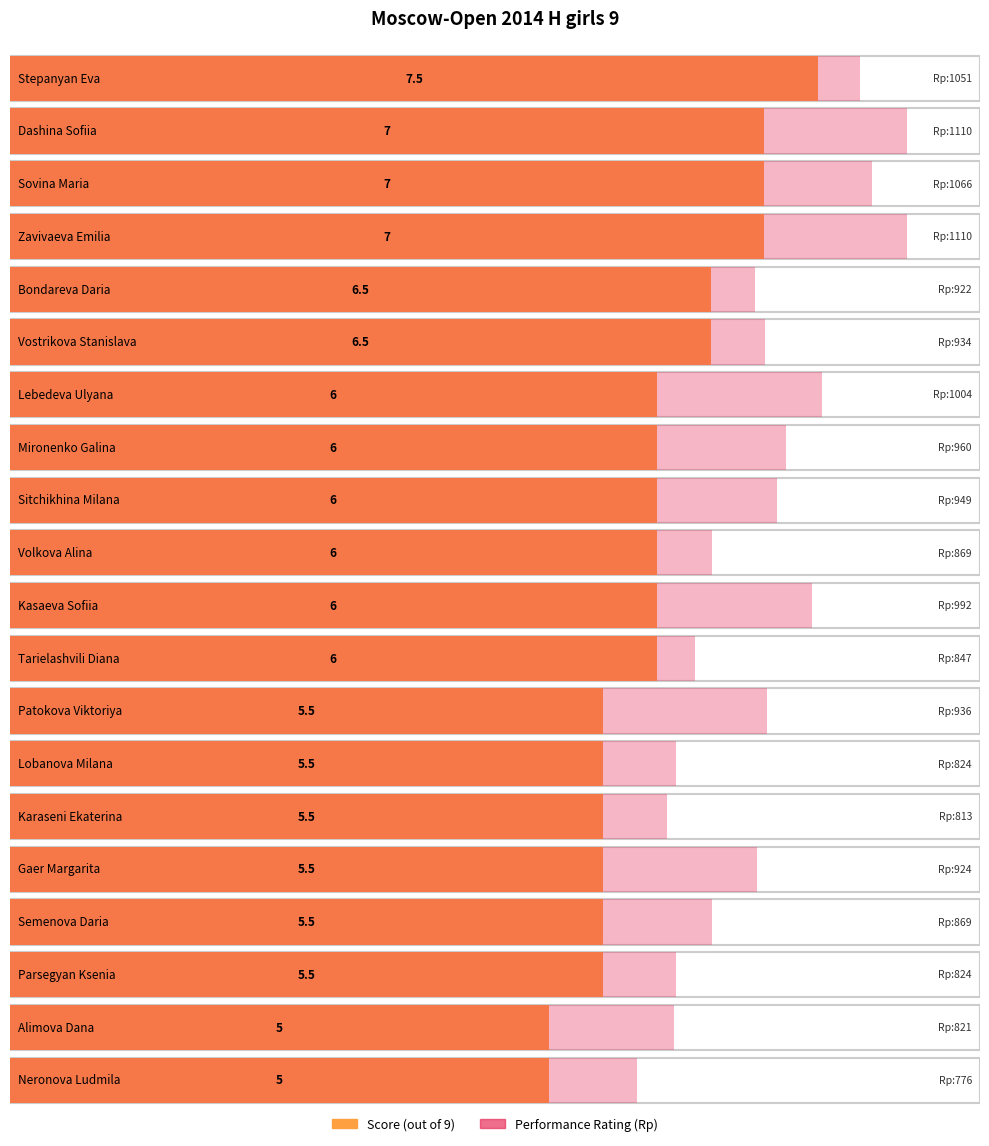

The value of Score at Semenova Daria is 5.5. True or false?

True